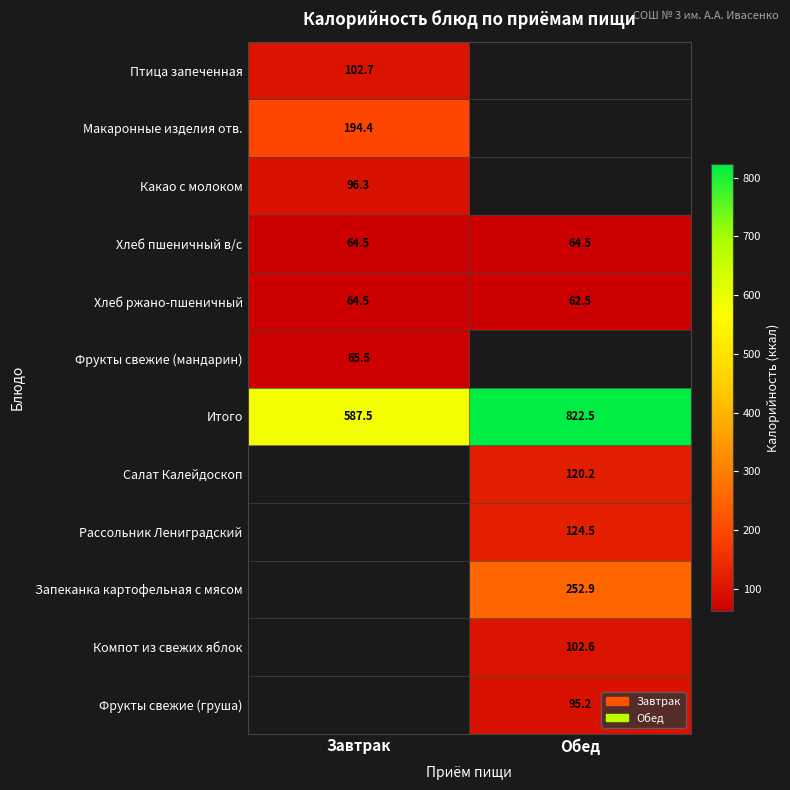

Is the value of Рассольник Лениградский at Обед greater than the value of Фрукты свежие (груша) at Обед?

Yes